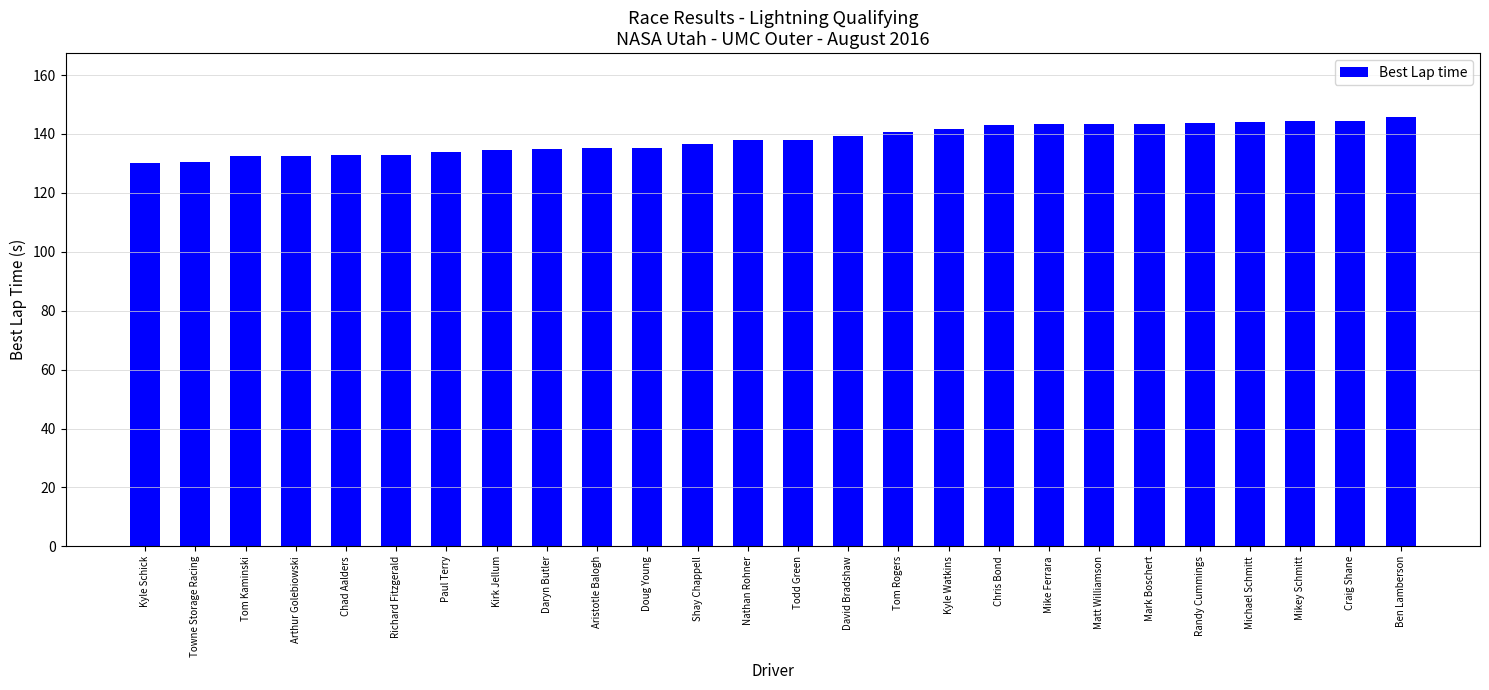

What is the greatest value displayed?

145.6